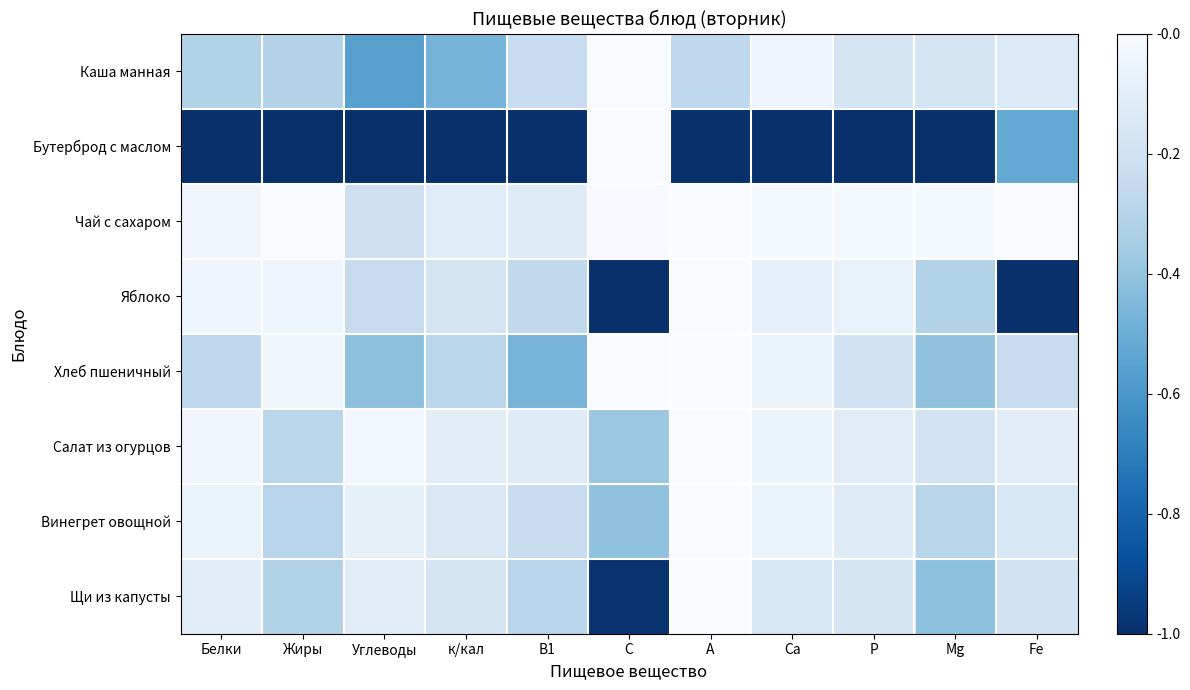

What is the maximum value shown in the chart?

1.0